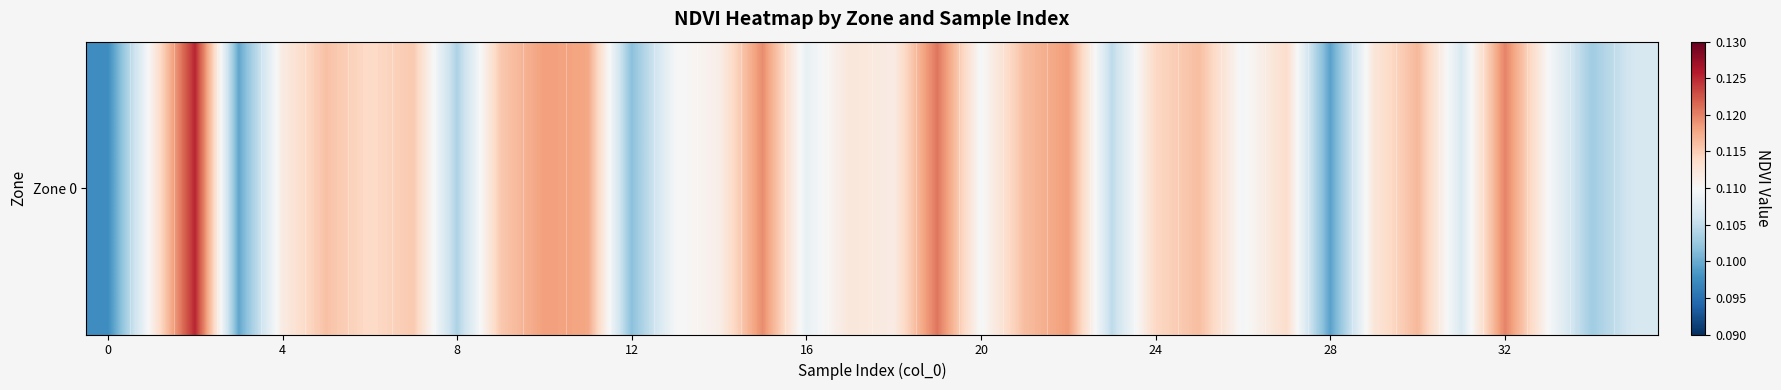

What is the smallest value displayed?

0.1